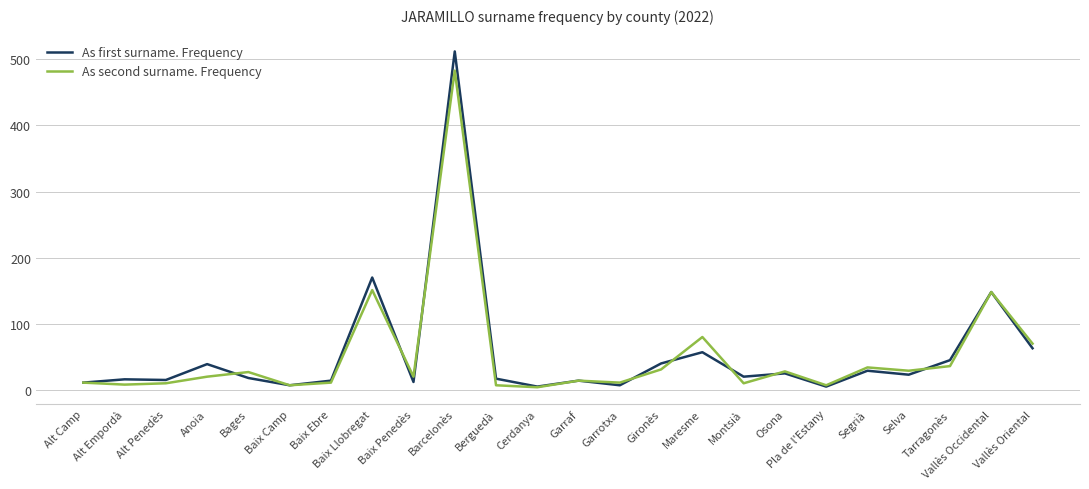

Count the number of categories in the chart.

24